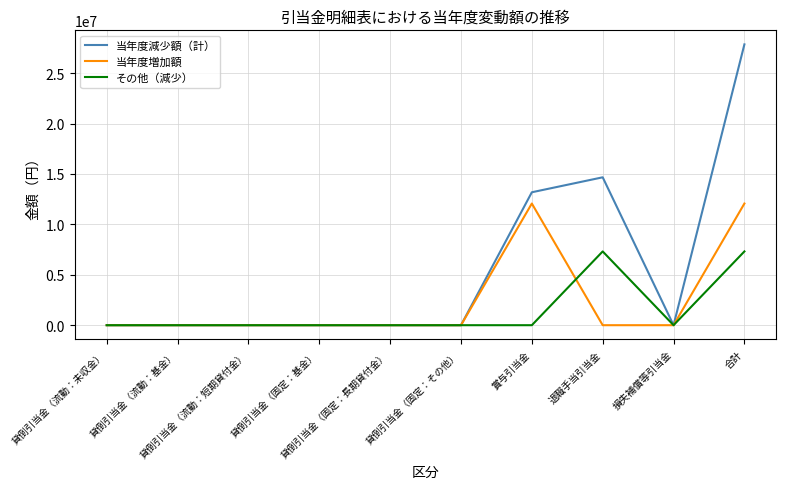

What is the maximum value for 当年度減少額（計）?

27856476